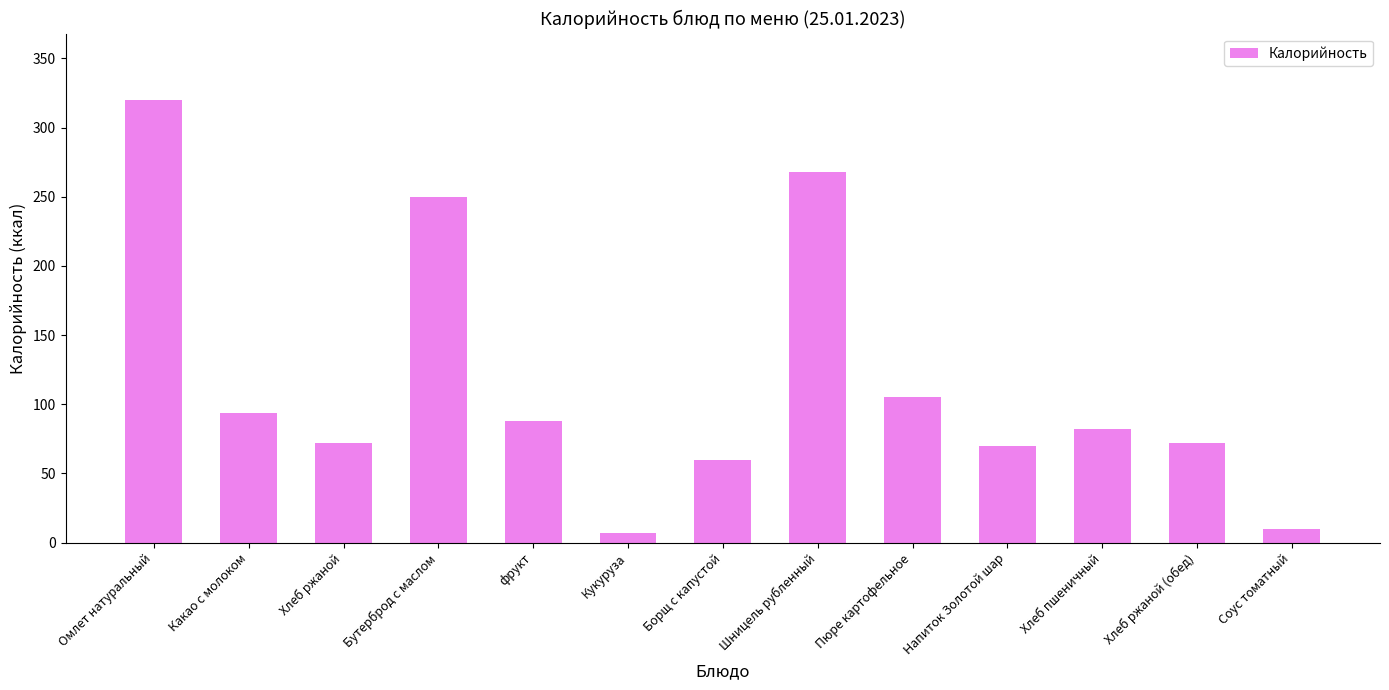

Reading left to right, transcribe all the data shown in this chart.

Омлет натуральный=320	Какао с молоком=94	Хлеб ржаной=72	Бутерброд с маслом=250	фрукт=88	Кукуруза=7	Борщ с капустой=60	Шницель рубленный=268	Пюре картофельное=105	Напиток Золотой шар=70	Хлеб пшеничный=82	Хлеб ржаной (обед)=72	Соус томатный=10